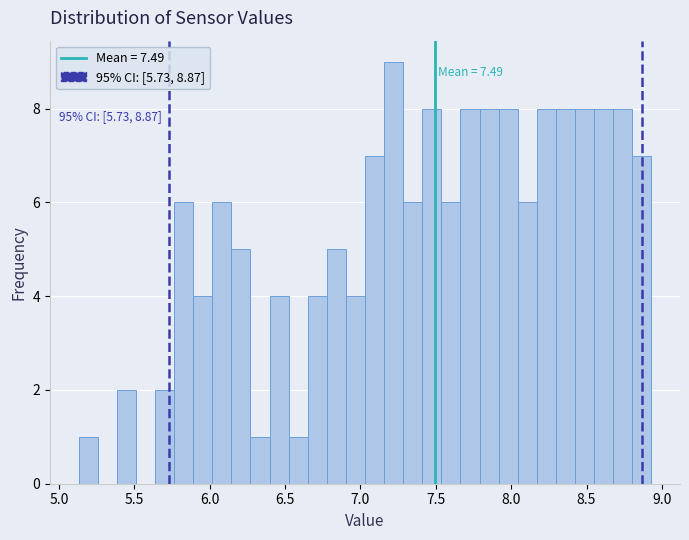

Around what value on the x-axis is the tallest bar? Give the approximate position of its centre, as read against the axis.

7.20